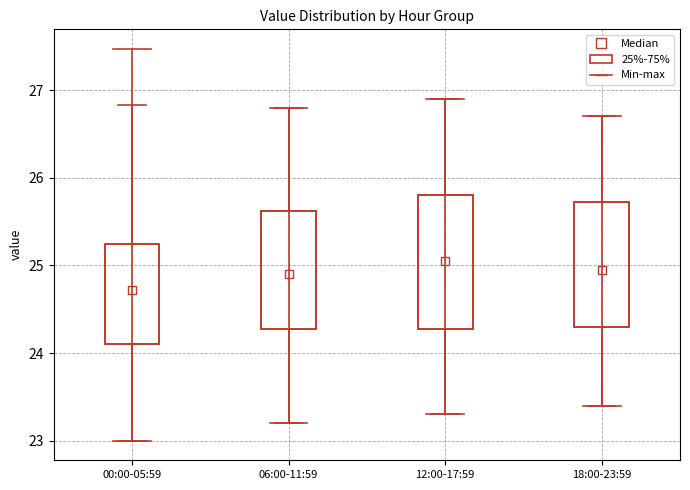

Reading left to right, read every box against the y-axis: the position of its median line, the range the box covers, and the ends of its whiskers. The values are not printed on the chart, so give them approximately, as read against the axis.

00:00-05:59: median 24.7, box 24.1 to 25.2, whiskers 23.0 to 26.8
06:00-11:59: median 24.9, box 24.3 to 25.6, whiskers 23.2 to 26.8
12:00-17:59: median 25.1, box 24.3 to 25.8, whiskers 23.3 to 26.9
18:00-23:59: median 25.0, box 24.3 to 25.7, whiskers 23.4 to 26.7